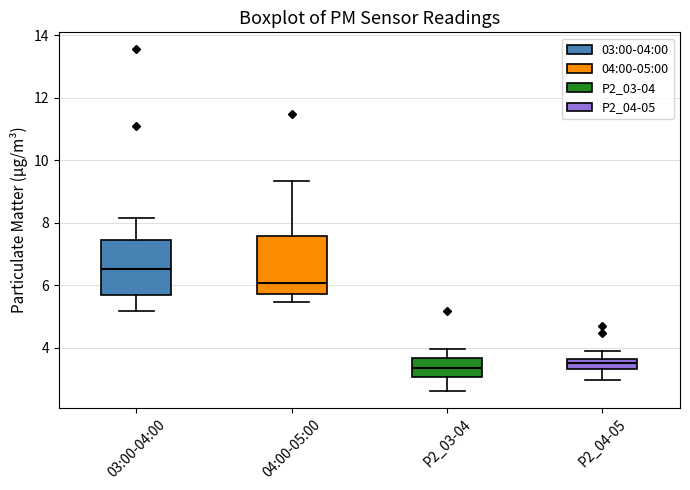

Where does the median line of the box for P2_03-04 sit on the y-axis? The values are not printed on the chart, so give them approximately, as read against the axis.

3.4